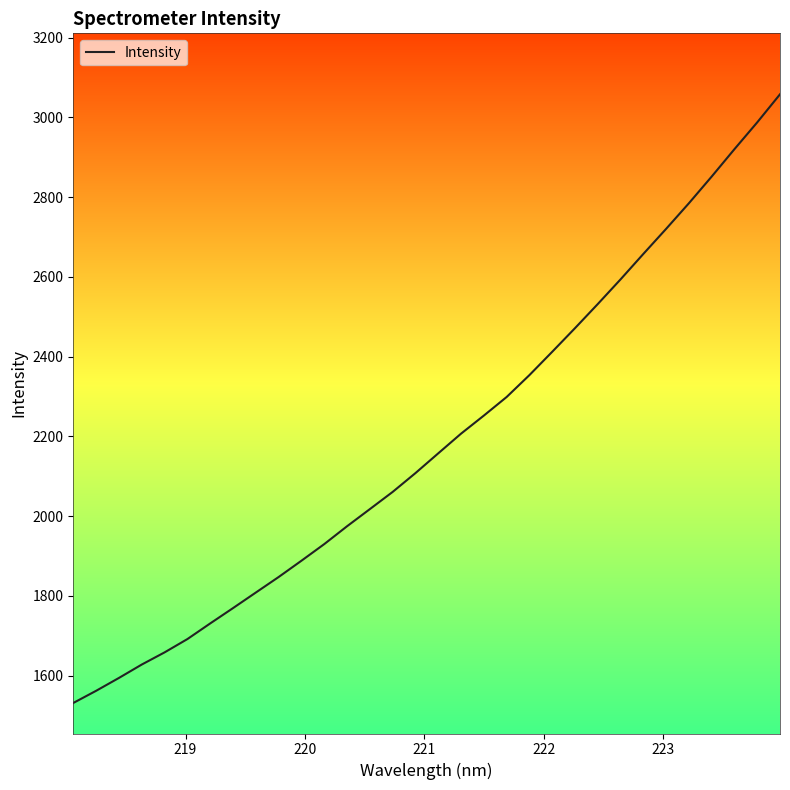

What is the greatest value displayed?

3057.7